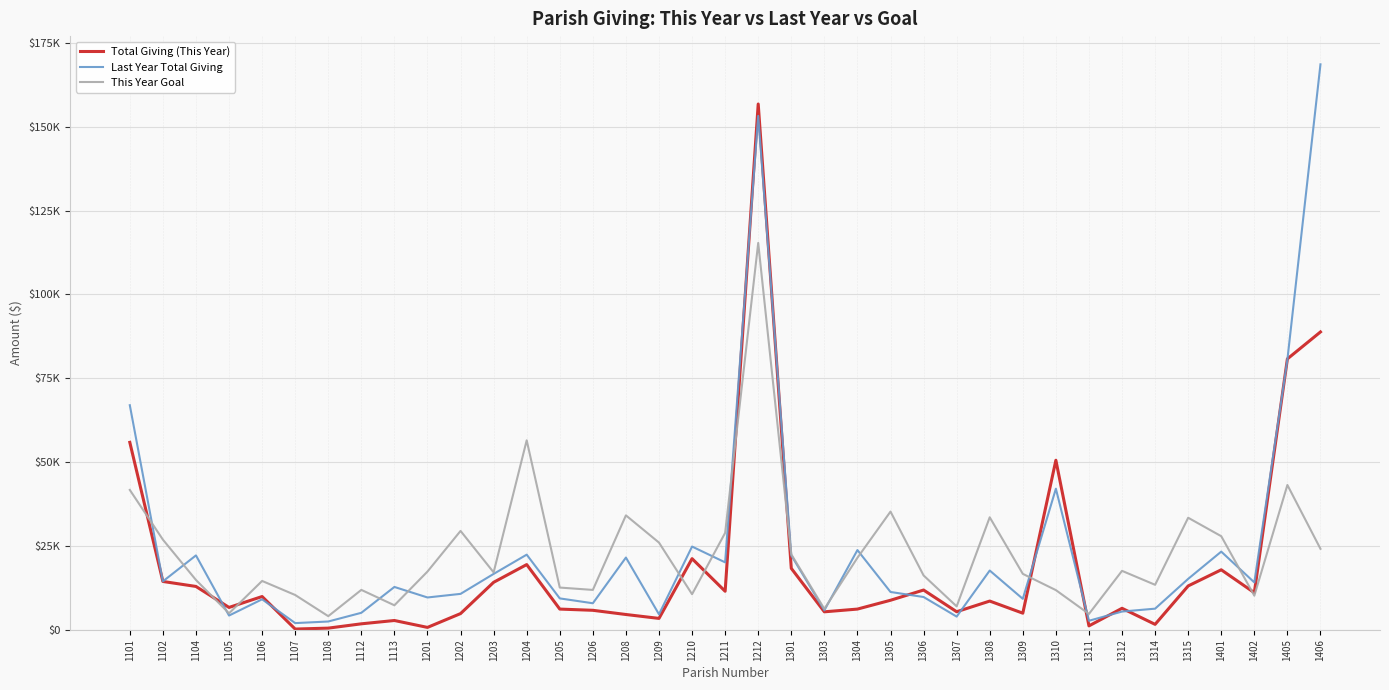

Which series changed the most between 1104 and 1311?

Last Year Total Giving